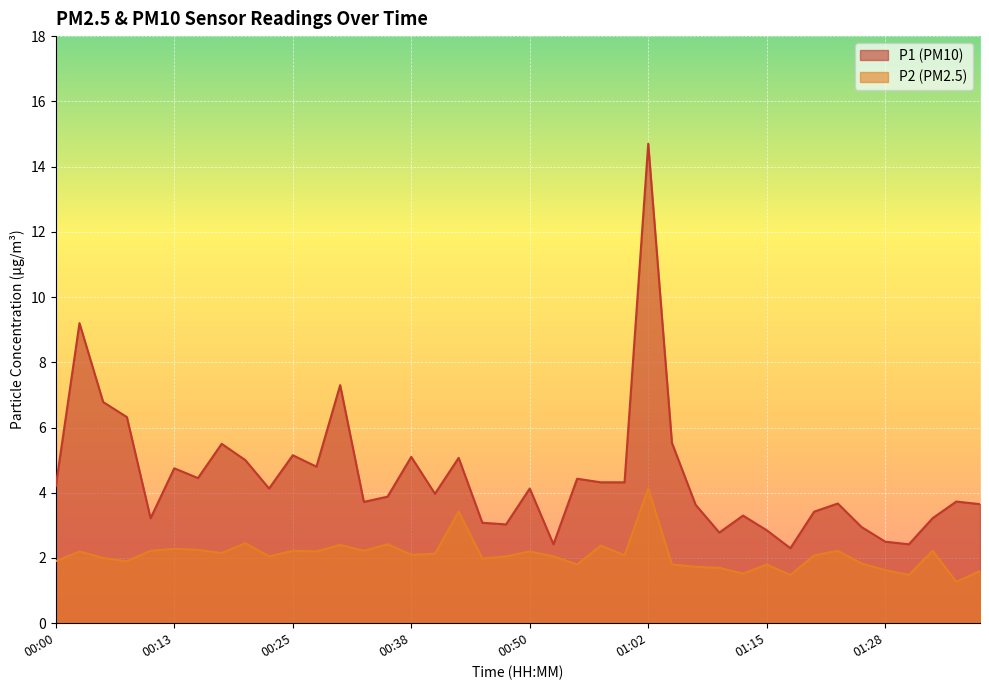

What is the spread (max minus min) of values at 01:12?

1.8